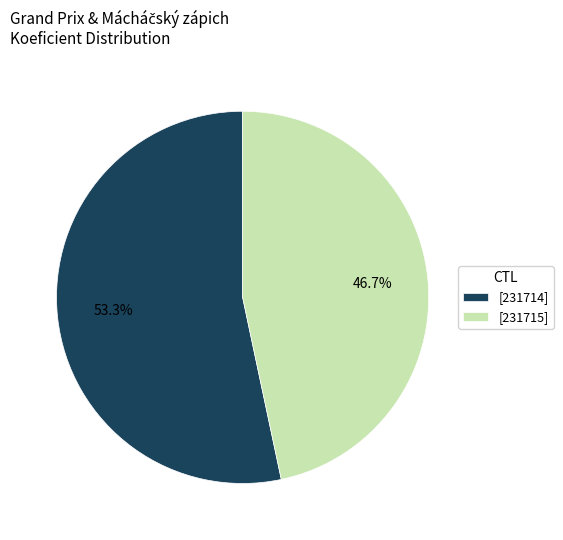

Which category accounts for the majority?

[231714]